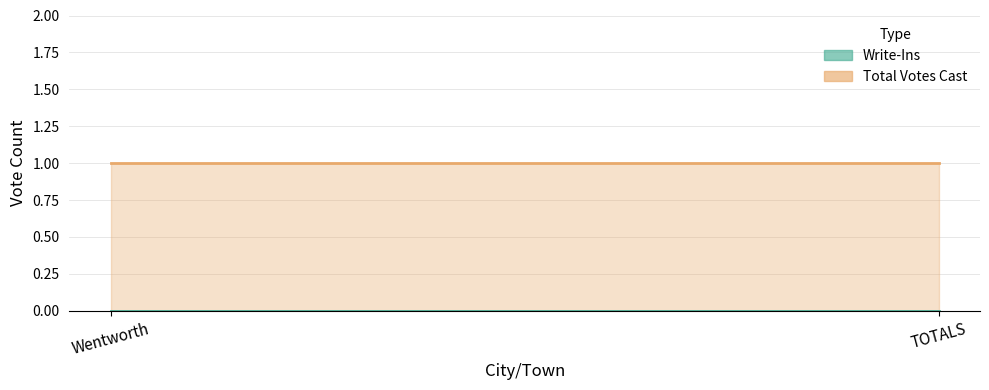

List the labels in order of Write-Ins value, largest first.

Wentworth, TOTALS